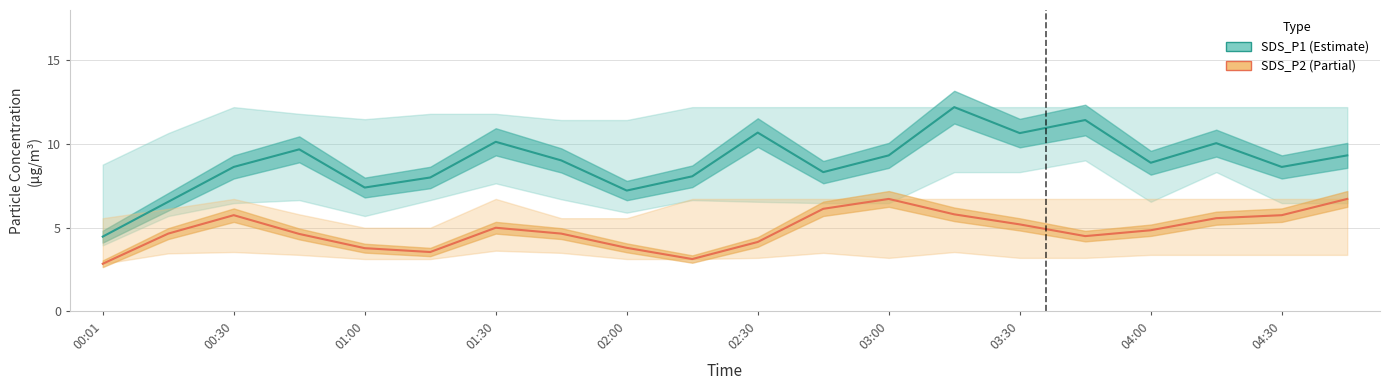

What is the value of the SDS_P2 (Partial) point at the 15th from the left?

5.2